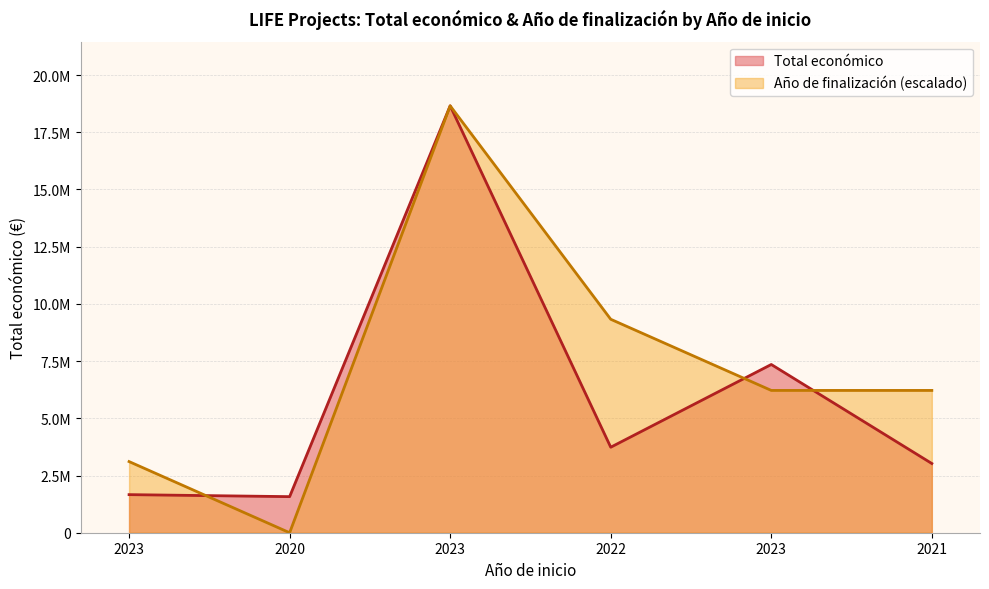

Which series has the largest range (max minus min)?

Año de finalización (escalado)